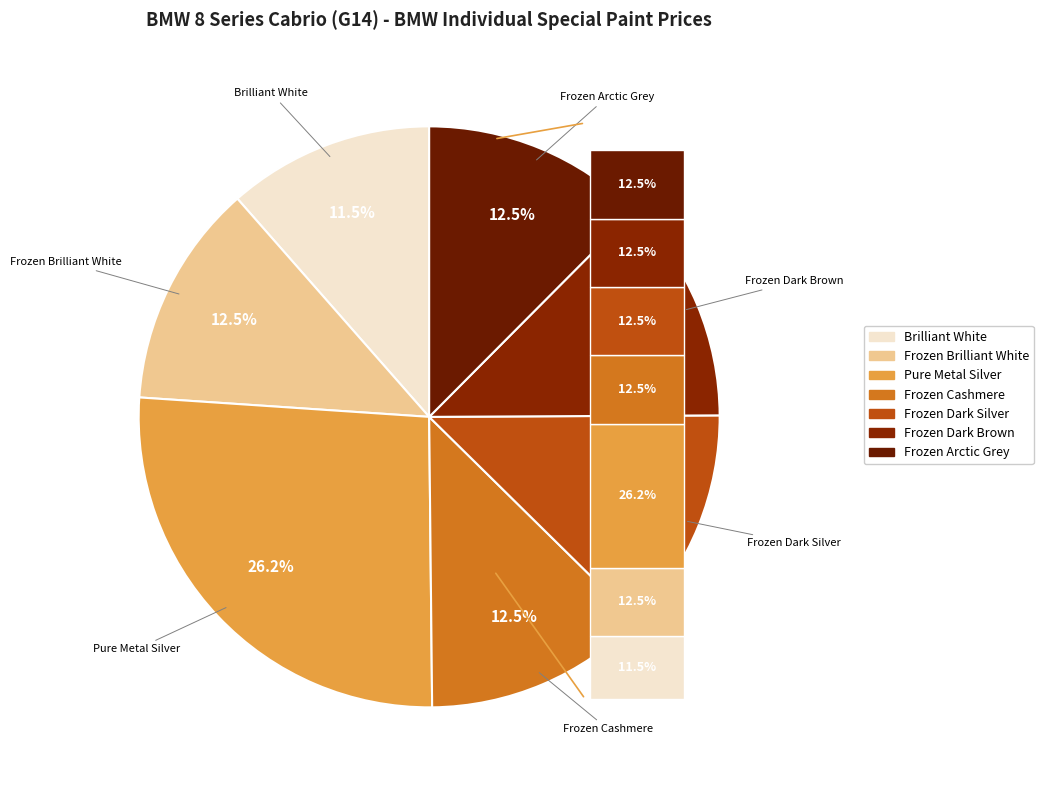

Is it true that BMW Individual Special Pure Metal Silver is 40% of the pie?

False